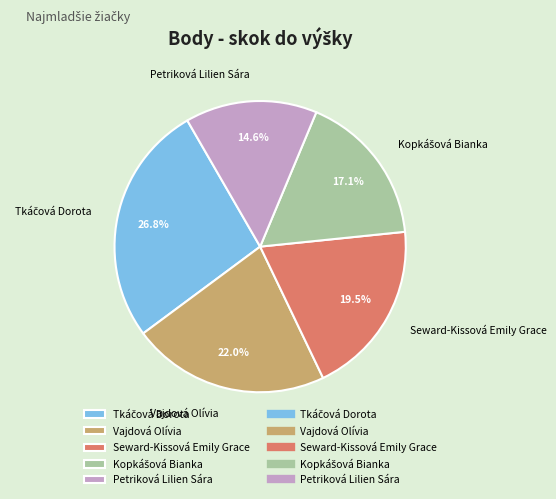

How much of the chart is everything except Seward-Kissová Emily Grace?

80.5%